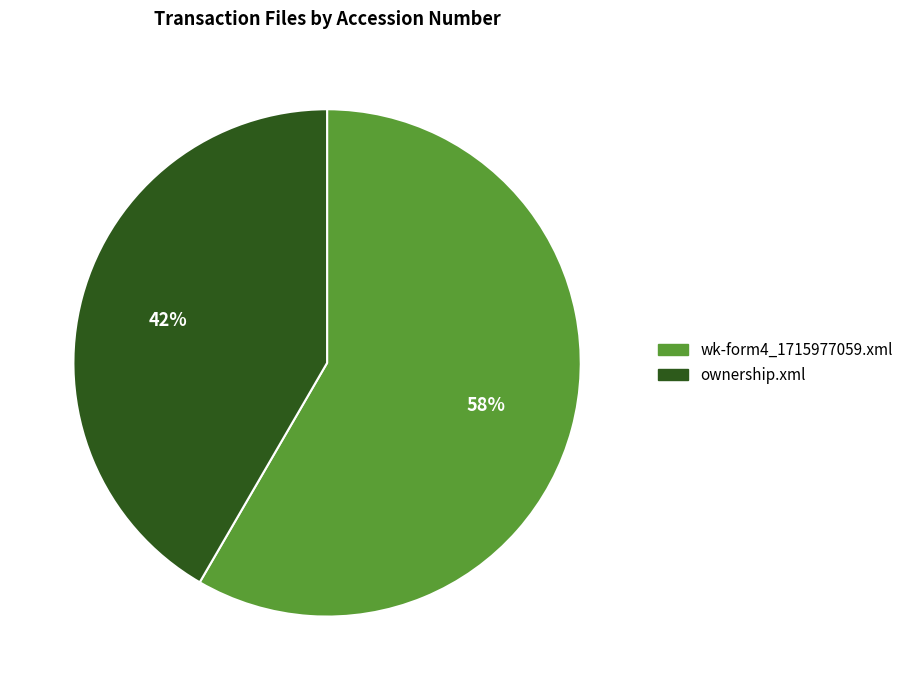

Between ownership.xml and wk-form4_1715977059.xml, which is larger?

wk-form4_1715977059.xml